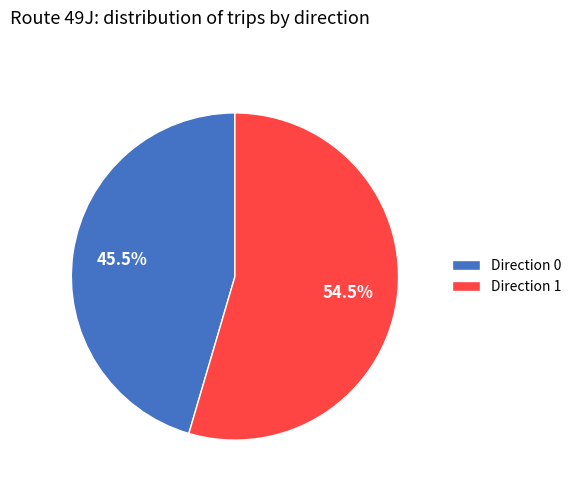

To the nearest percent, what is the combined percentage of Direction 1 and Direction 0?

100%